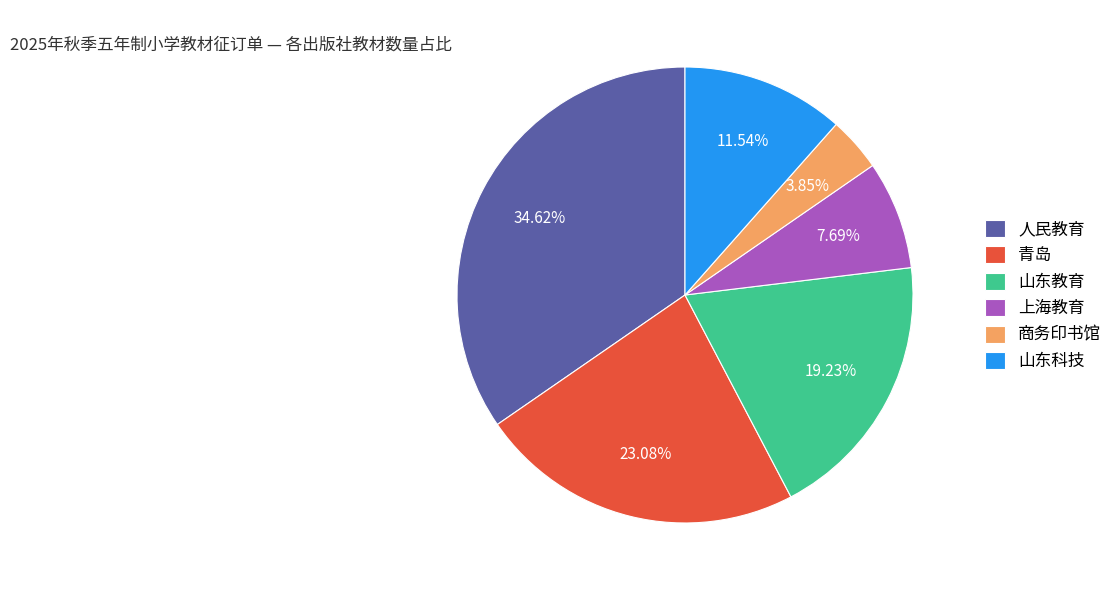

Which has a higher value, 青岛 or 人民教育?

人民教育